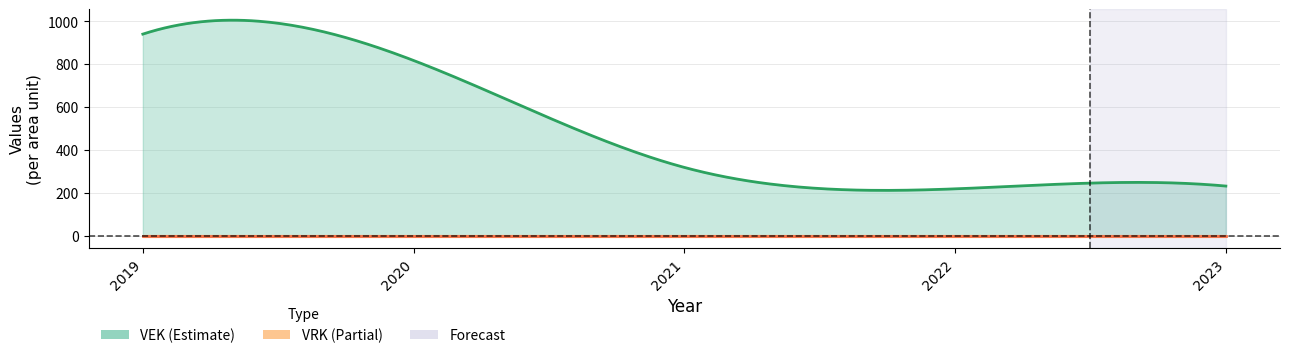

Where does the VEK series first go above 319?

2019